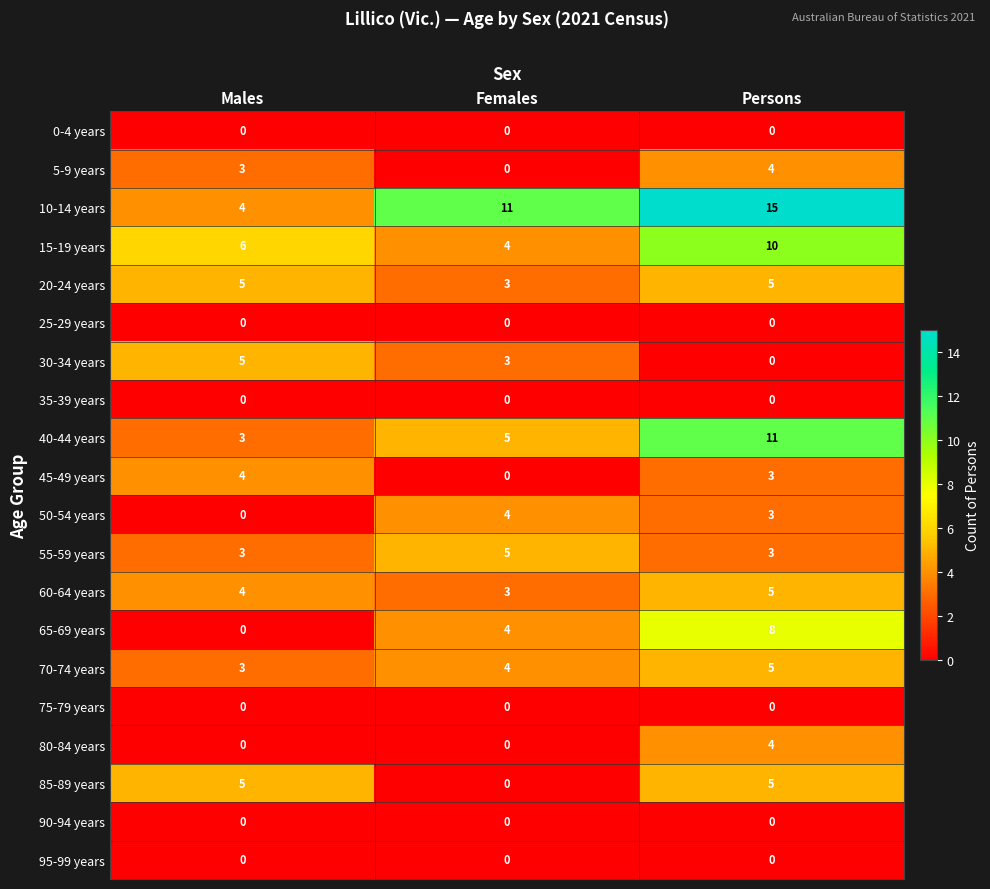

Between Males and Females, which series saw the biggest shift?

10-14 years